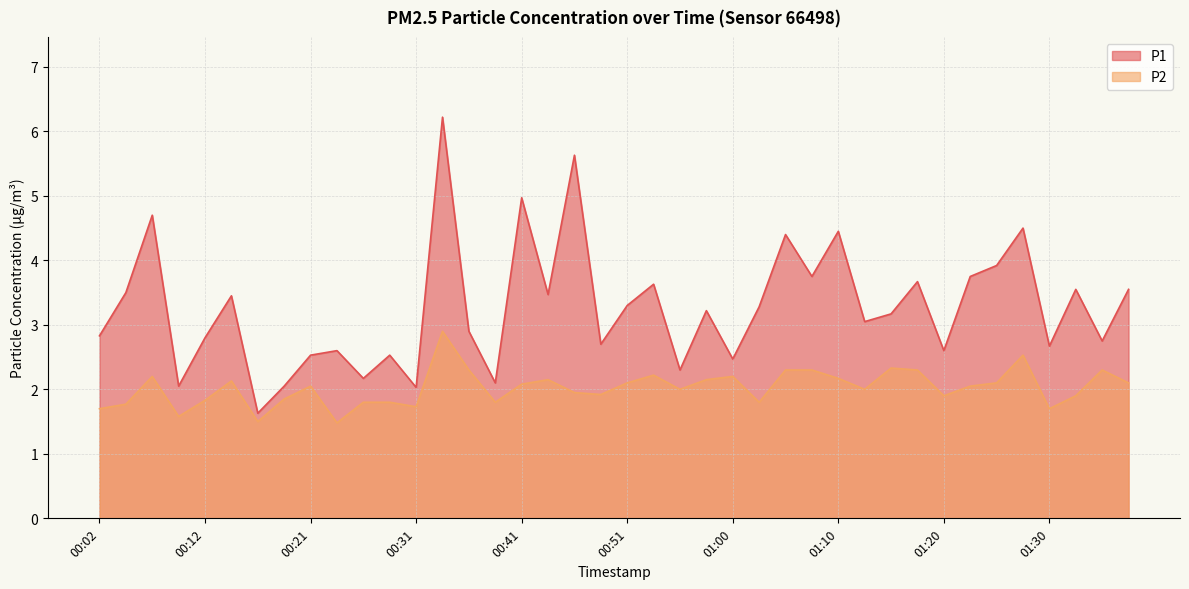

What is the difference between the highest and lowest values at 00:31?

0.3